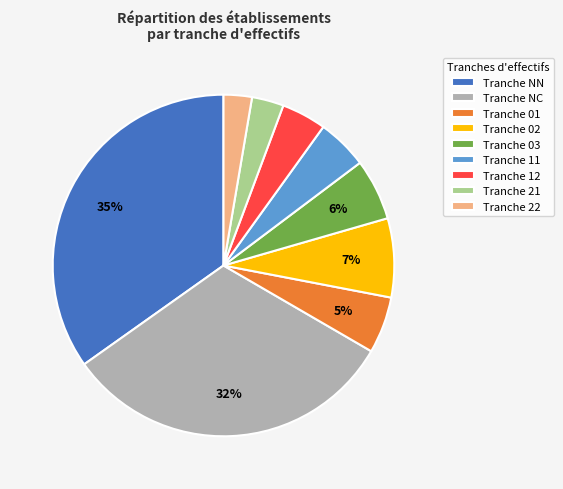

To the nearest percent, what is the difference between the largest and smallest slice percentages?

32%